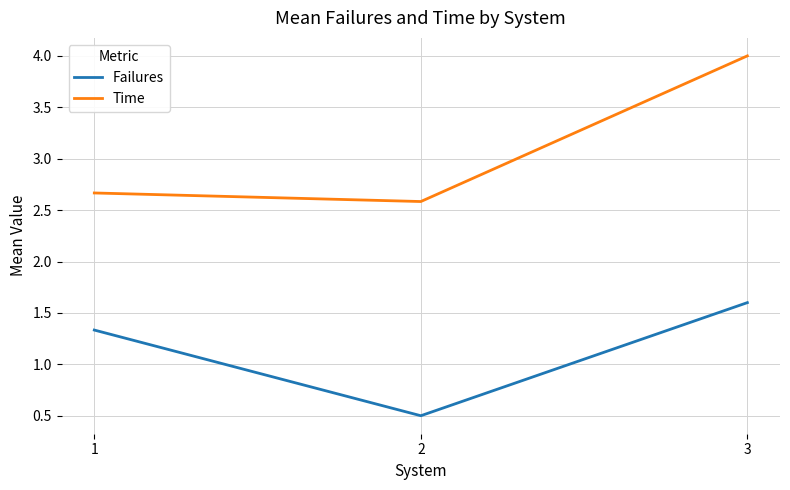

At which category does the chart reach its peak across all series?

3